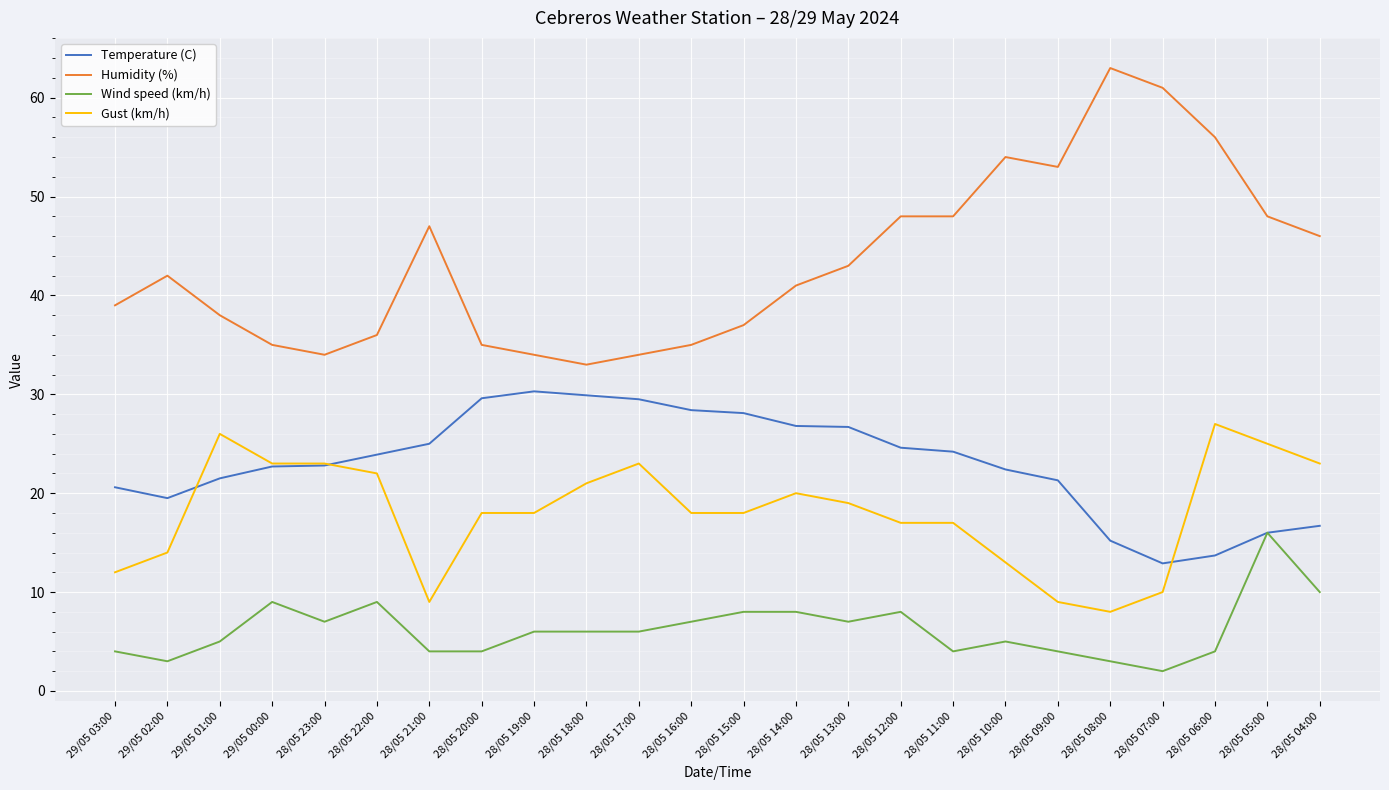

True or false: Humidity (%) and Temperature (C) cross at least once.

False